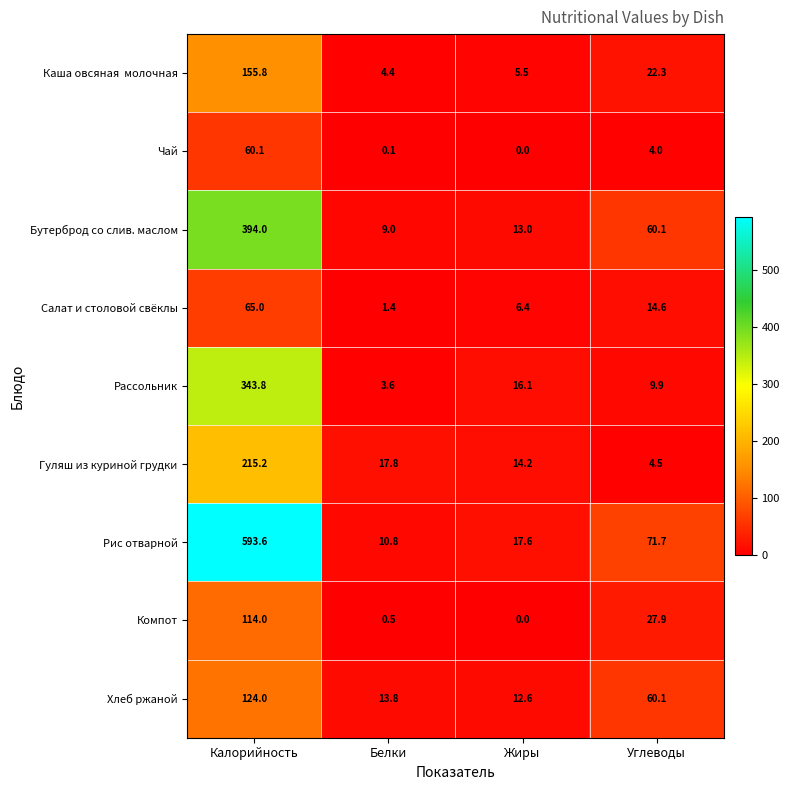

The Салат и столовой свёклы series shows 10.4 at Жиры. True or false?

False